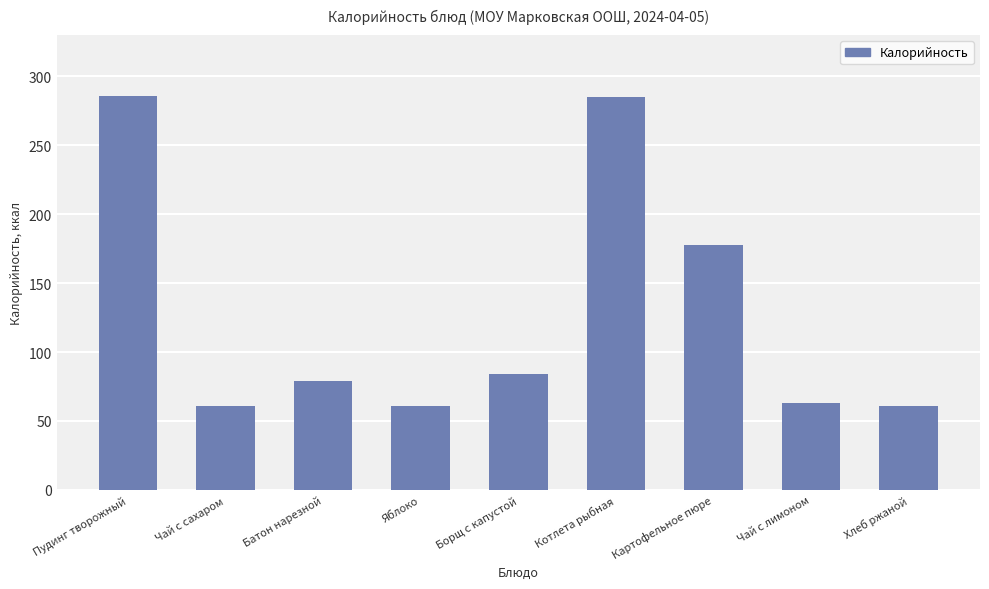

Does the chart contain any negative values?

No